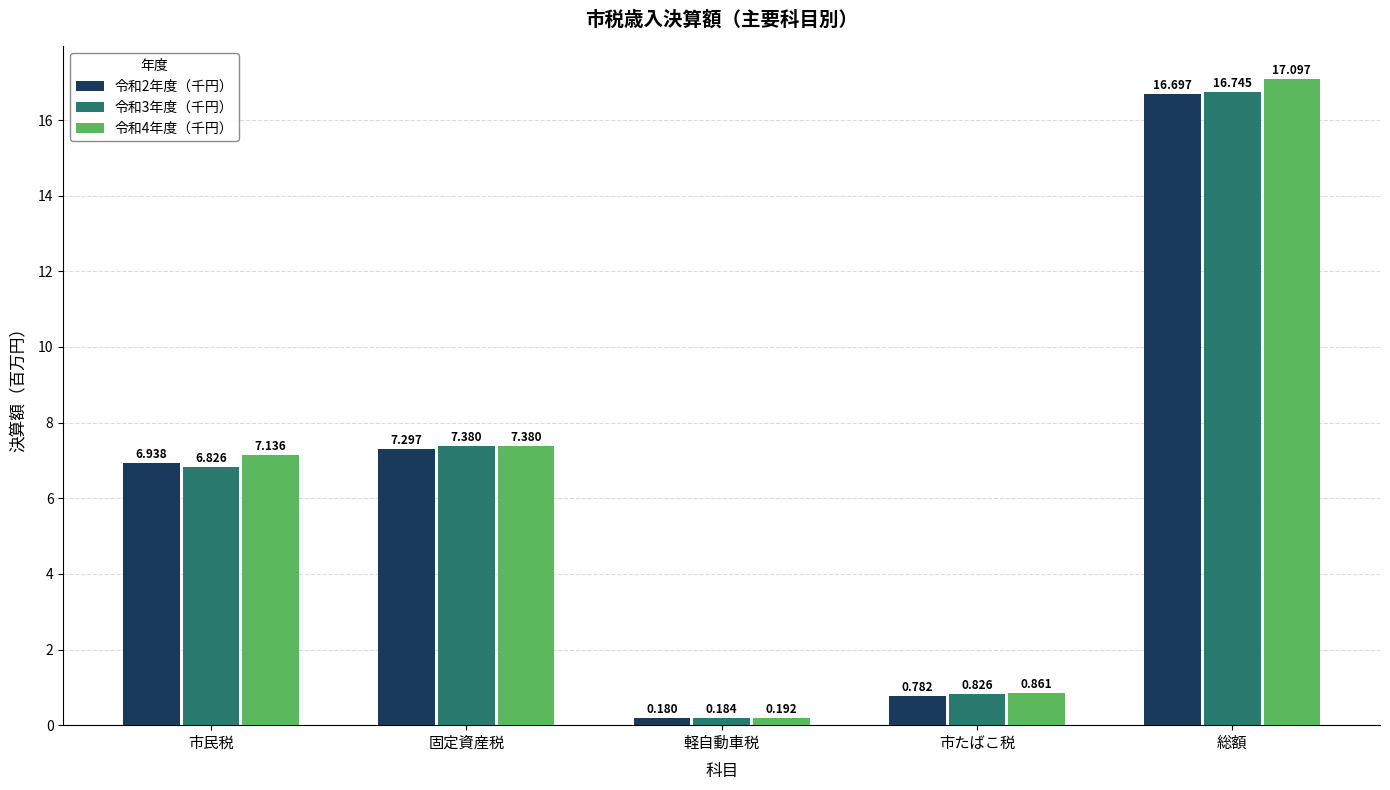

What is the average value of the 令和4年度（千円） series?

6.5